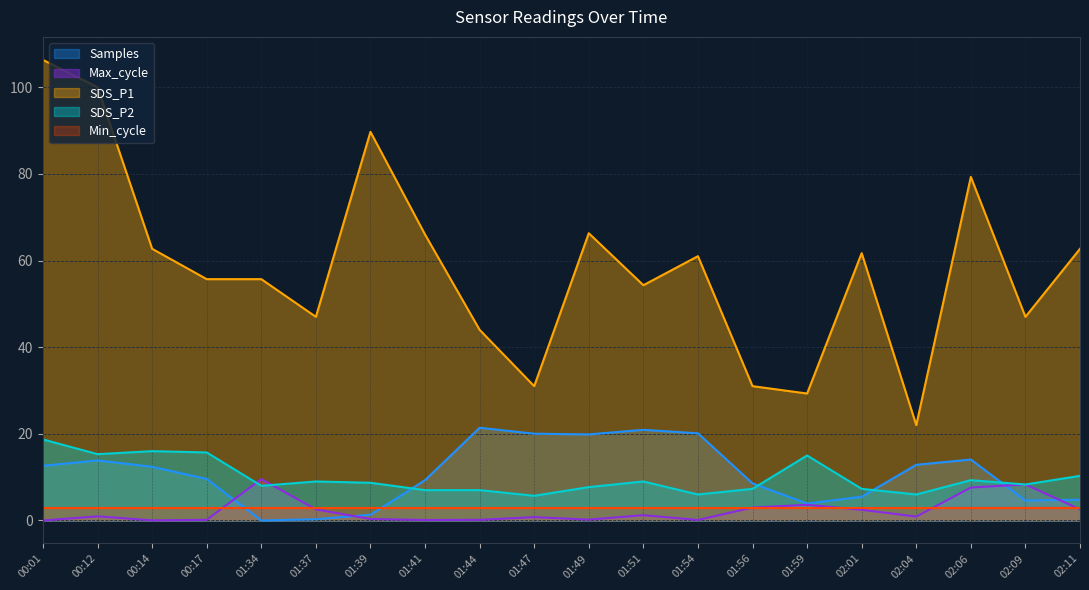

True or false: Max_cycle has a value of 0.5 at 01:47.

False